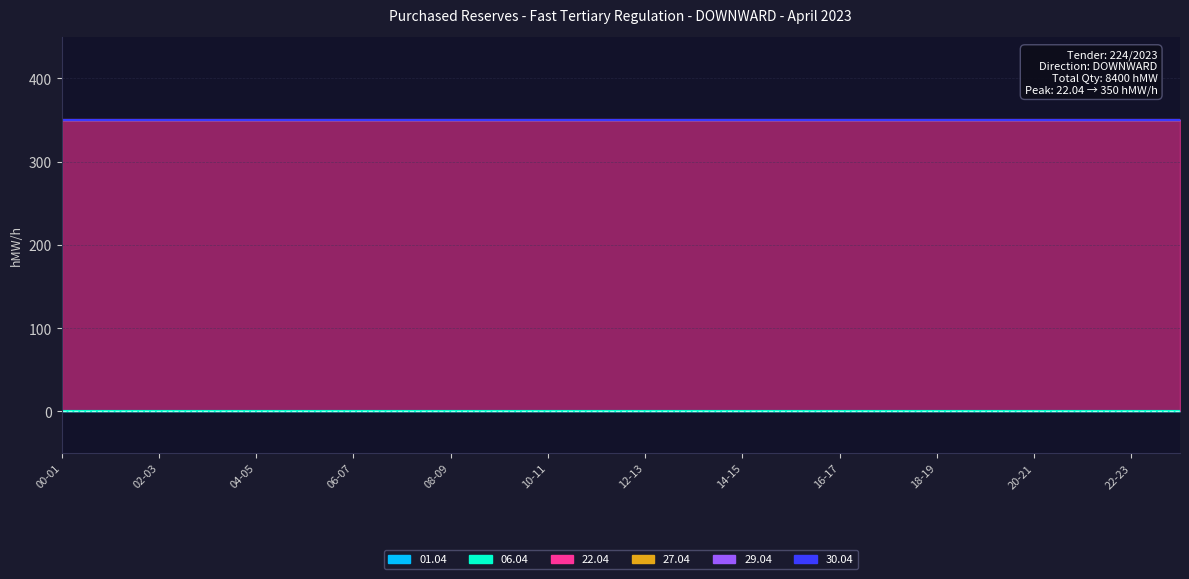

What are all the series names shown in the legend?

01.04, 06.04, 22.04, 27.04, 29.04, 30.04